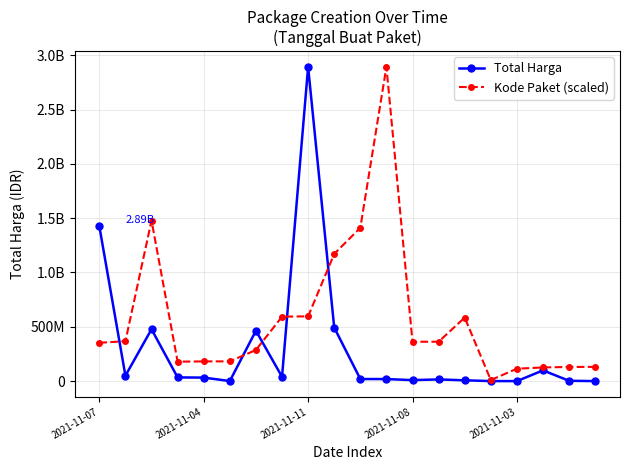

What are all the series names shown in the legend?

Total Harga, Kode Paket (scaled)